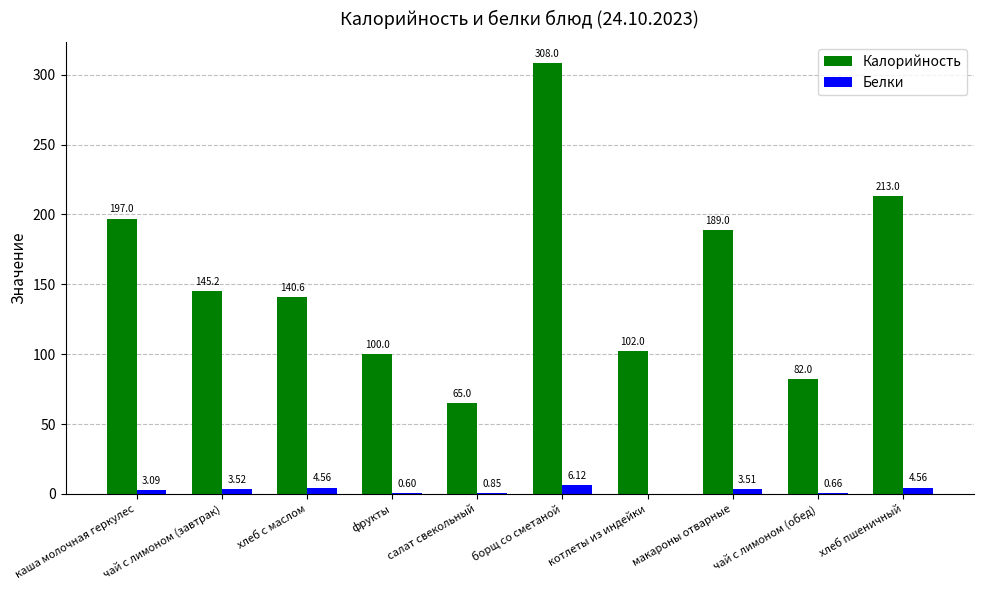

The Калорийность series shows 160.2 at котлеты из индейки. True or false?

False